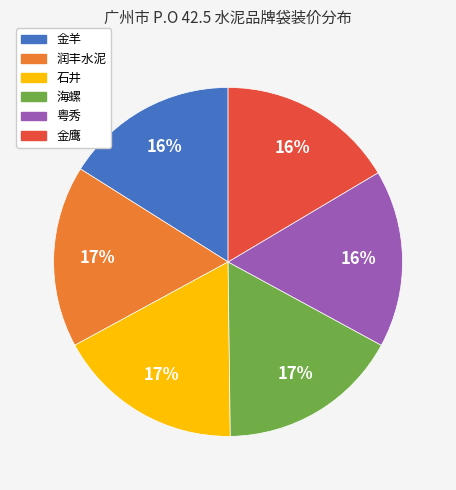

To the nearest percent, what is the average slice percentage?

17%